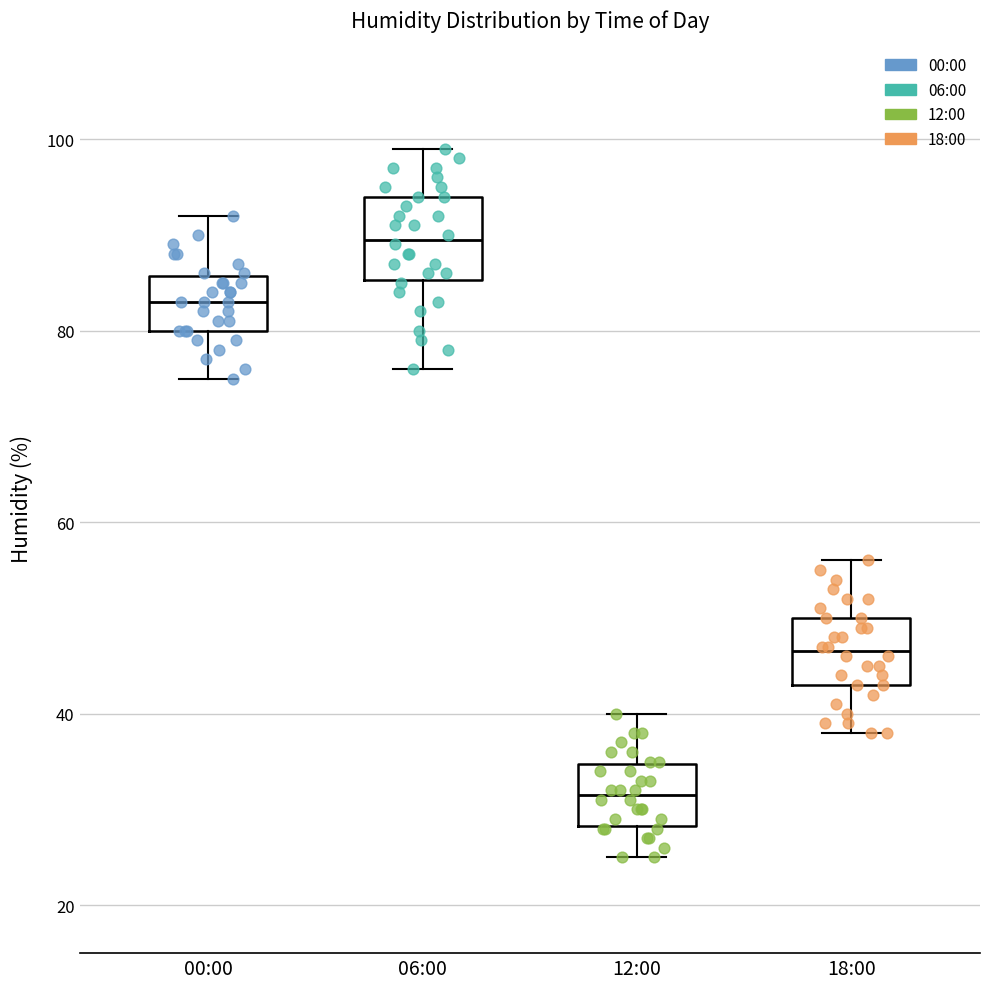

Reading left to right, read every box against the y-axis: the position of its median line, the range the box covers, and the ends of its whiskers. The values are not printed on the chart, so give them approximately, as read against the axis.

00:00: median 84, box 80 to 86, whiskers 76 to 92
06:00: median 90, box 86 to 94, whiskers 76 to 100
12:00: median 32, box 28 to 34, whiskers 26 to 40
18:00: median 46, box 44 to 50, whiskers 38 to 56